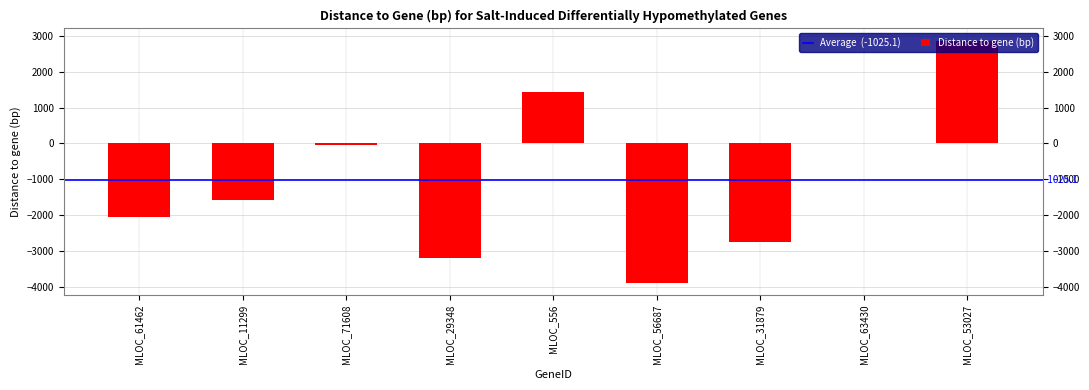

Reading left to right, what are all the values shown in this chart?

MLOC_61462=-2064	MLOC_11299=-1569	MLOC_71608=-40	MLOC_29348=-3205	MLOC_556=1430	MLOC_56687=-3893	MLOC_31879=-2751	MLOC_63430=0	MLOC_53027=2866